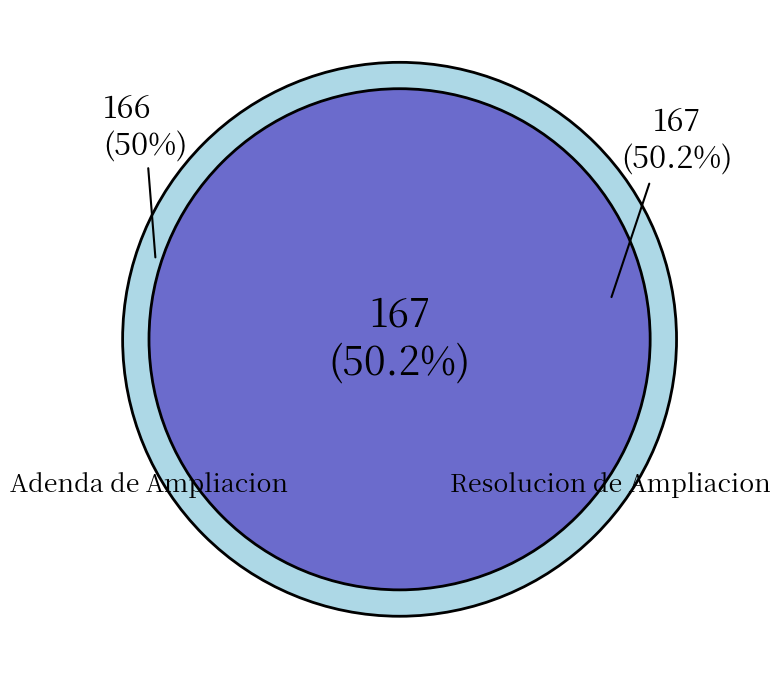

What is the ratio of the value at Resolucion de Ampliacion to the value at Adenda de Ampliacion?

1.0